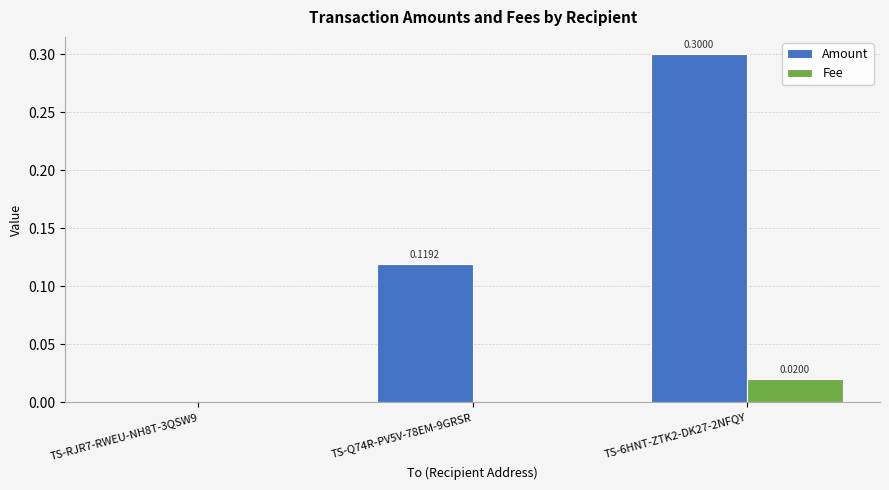

Which series has the widest spread of values?

Amount